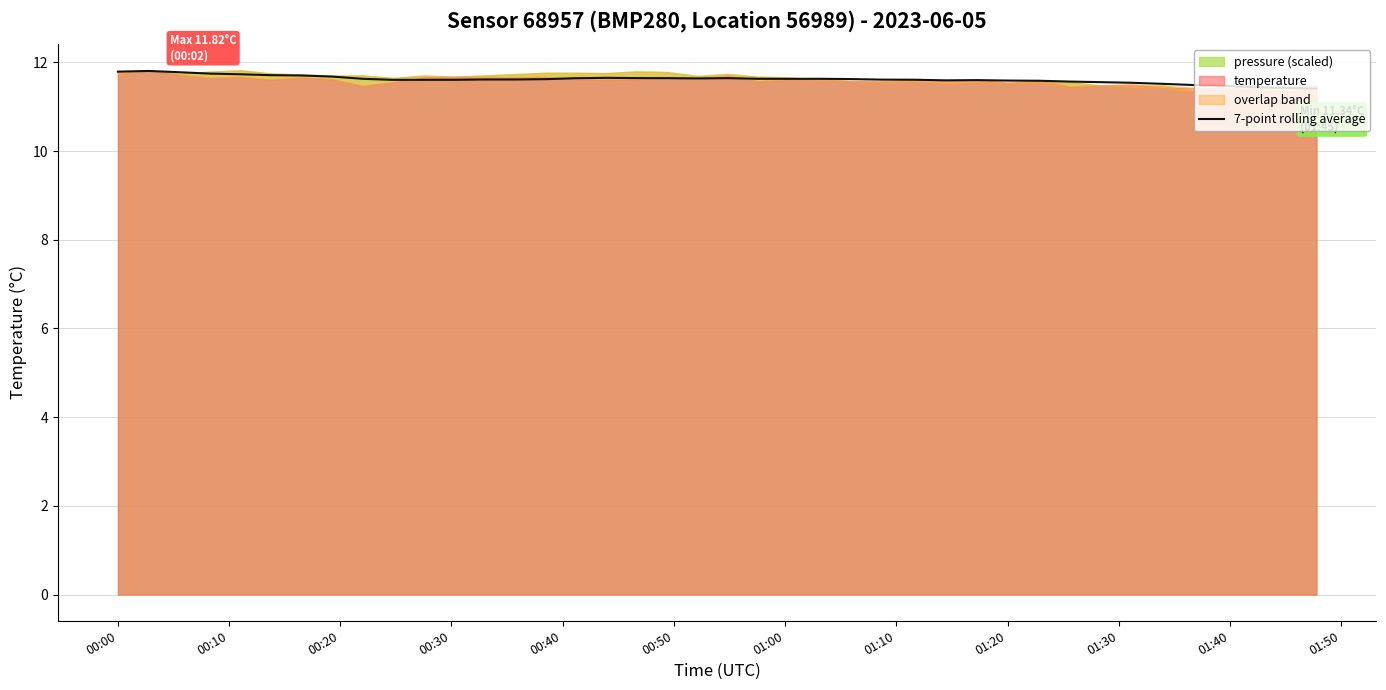

True or false: there are more than 1 points higher than both neighbors.

True